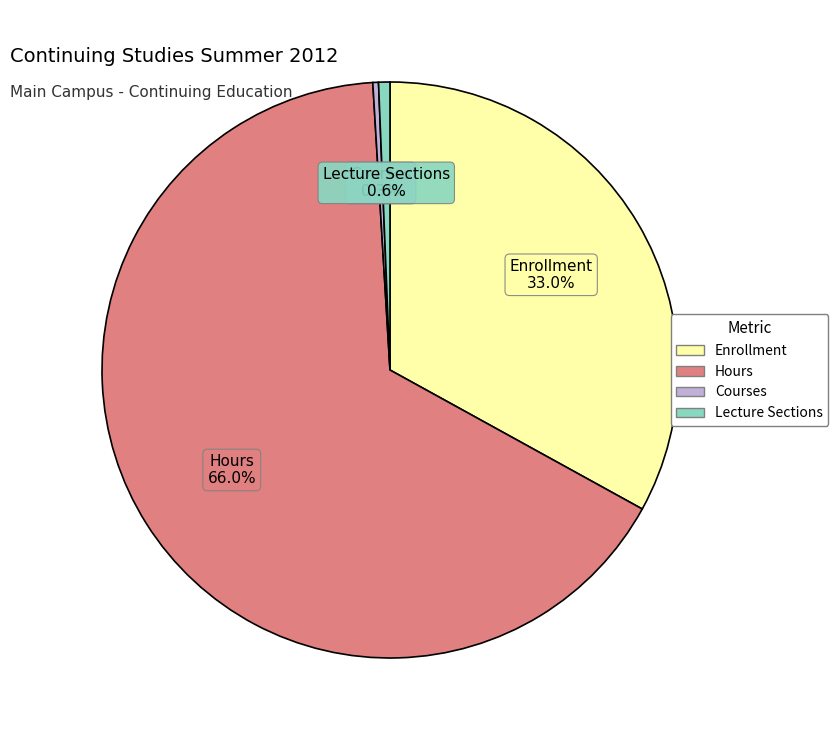

Is there a majority slice in this chart?

Yes